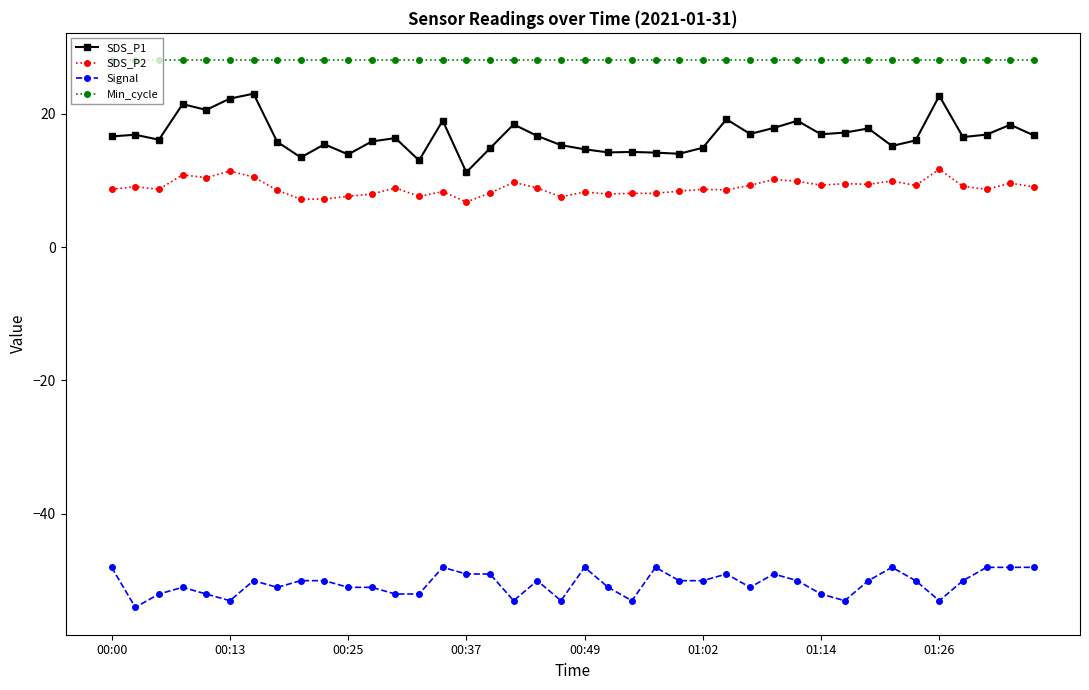

What are all the series names shown in the legend?

SDS_P1, SDS_P2, Signal, Min_cycle